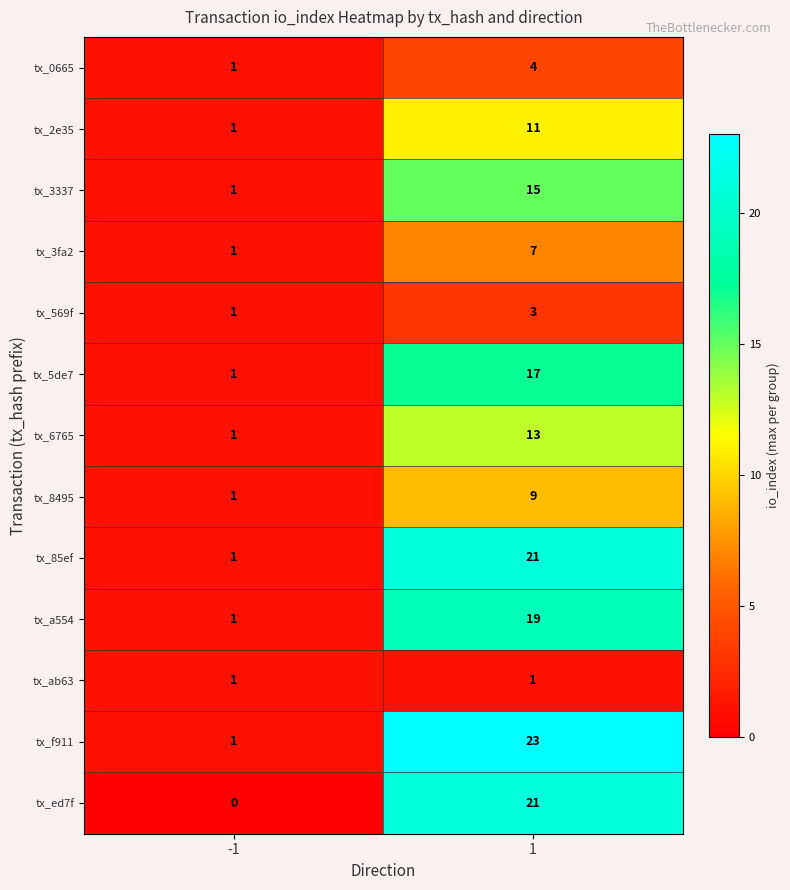

Reading left to right, extract all data points from this chart.

tx_0665: -1=1	1=4
tx_2e35: -1=1	1=11
tx_3337: -1=1	1=15
tx_3fa2: -1=1	1=7
tx_569f: -1=1	1=3
tx_5de7: -1=1	1=17
tx_6765: -1=1	1=13
tx_8495: -1=1	1=9
tx_85ef: -1=1	1=21
tx_a554: -1=1	1=19
tx_ab63: -1=1	1=1
tx_f911: -1=1	1=23
tx_ed7f: -1=0	1=21